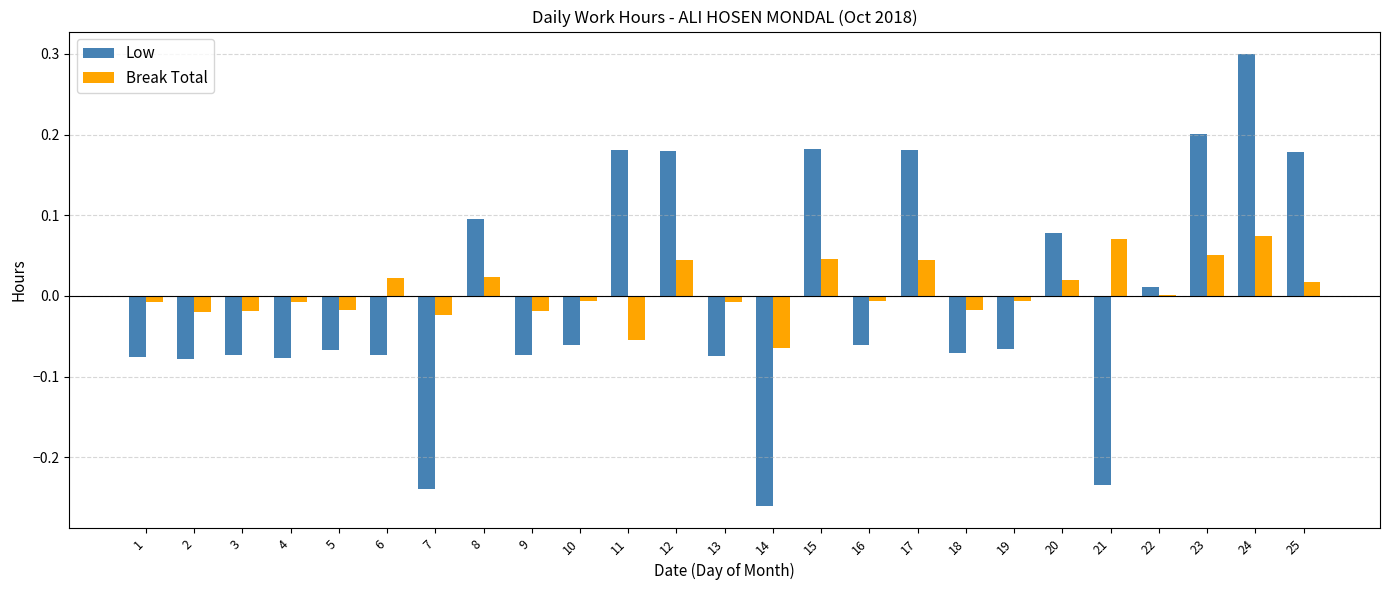

Count the number of categories in the chart.

25